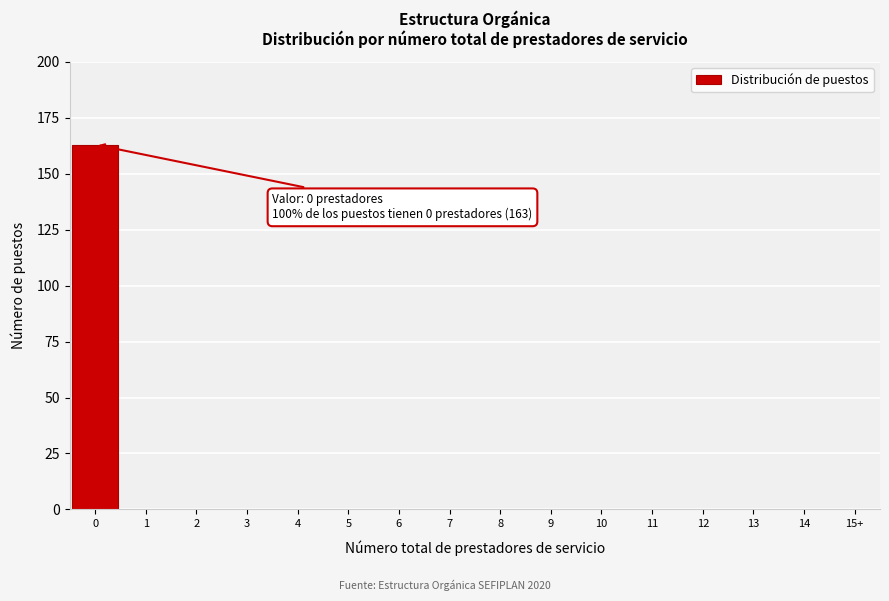

Reading left to right, what are all the values shown in this chart?

0=163	1=0	2=0	3=0	4=0	5=0	6=0	7=0	8=0	9=0	10=0	11=0	12=0	13=0	14=0	15+=0